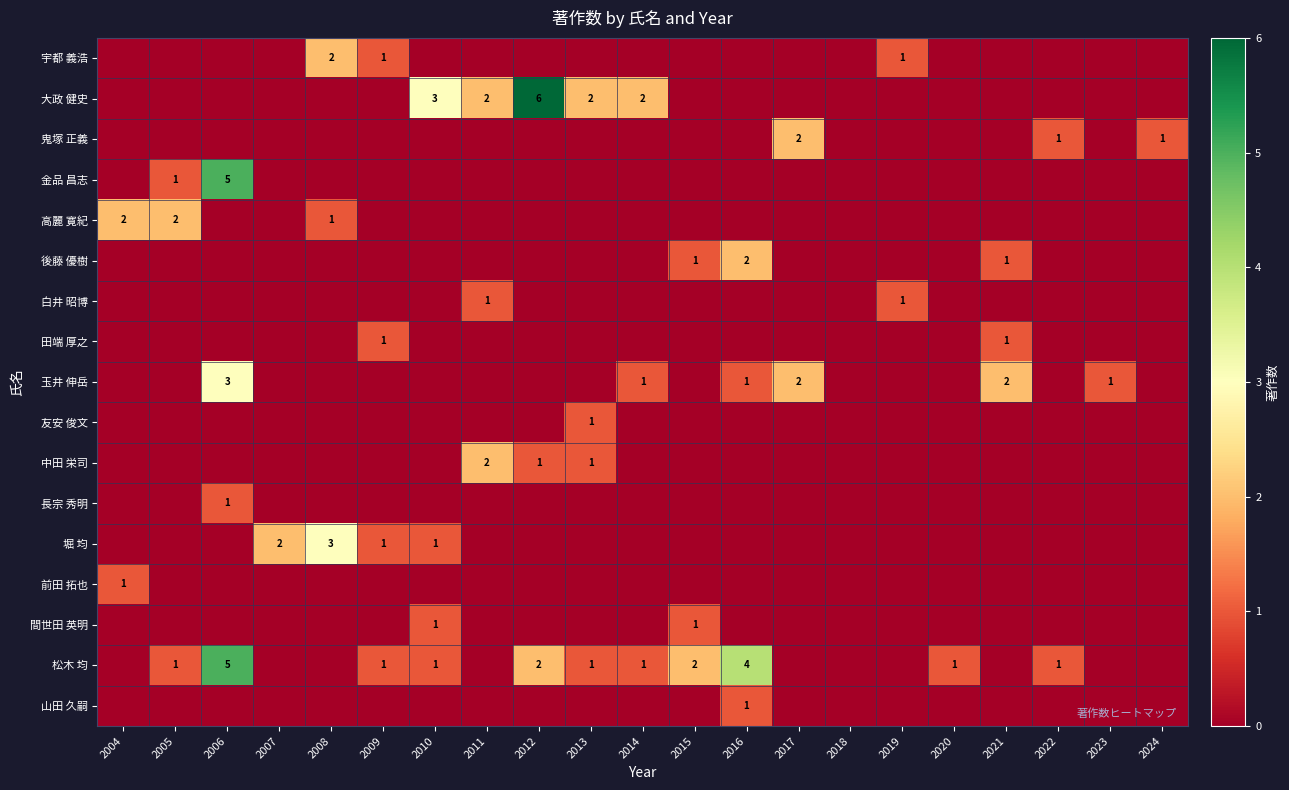

At which category is the sum across all series the highest?

2006